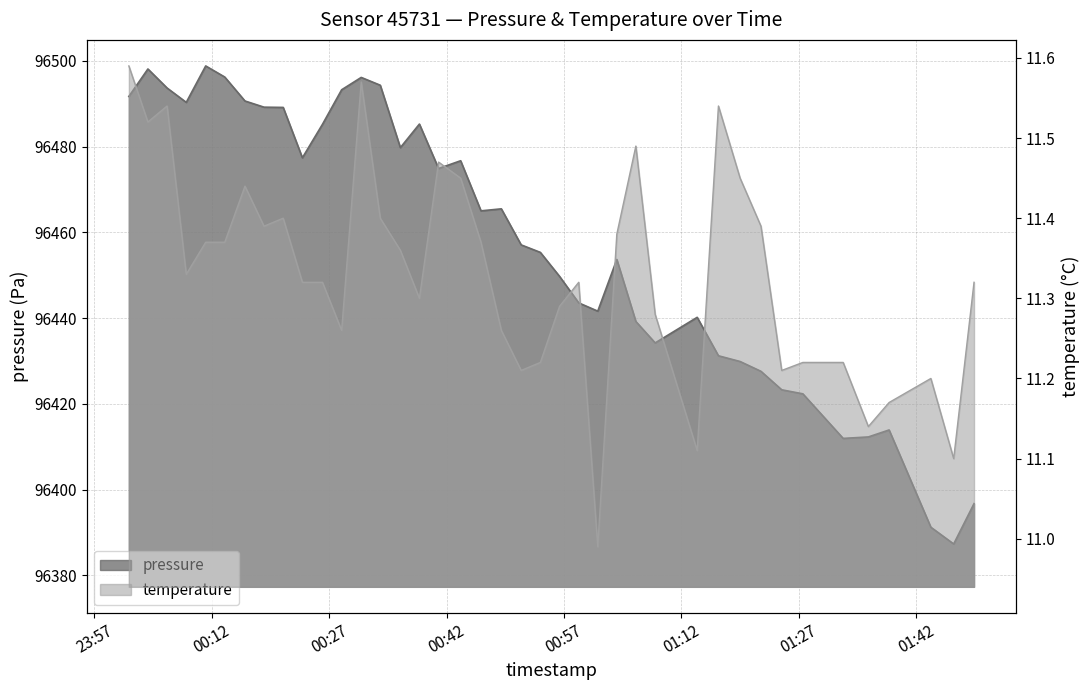

How many interior local valleys does the pressure series have?

9